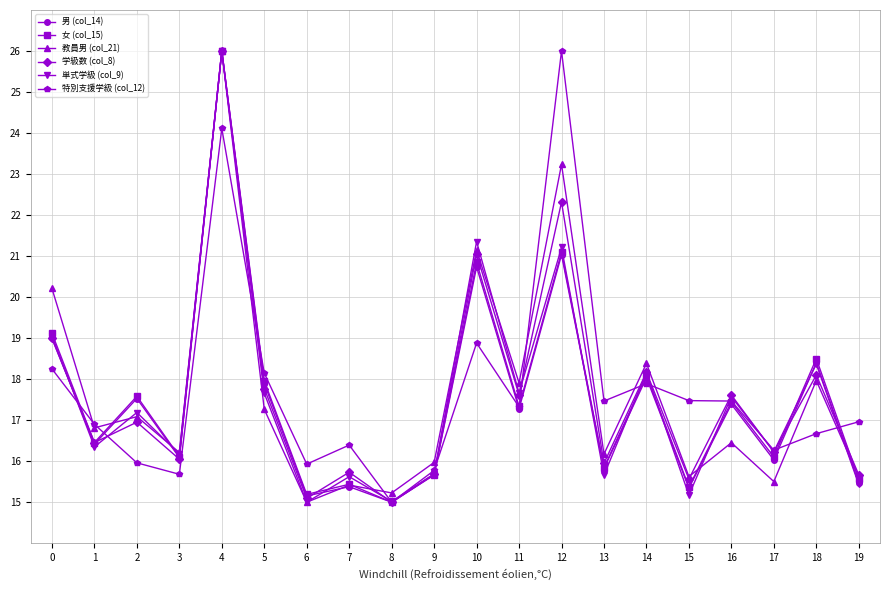

The 女 (col_15) series shows 17.4 at 16. True or false?

True